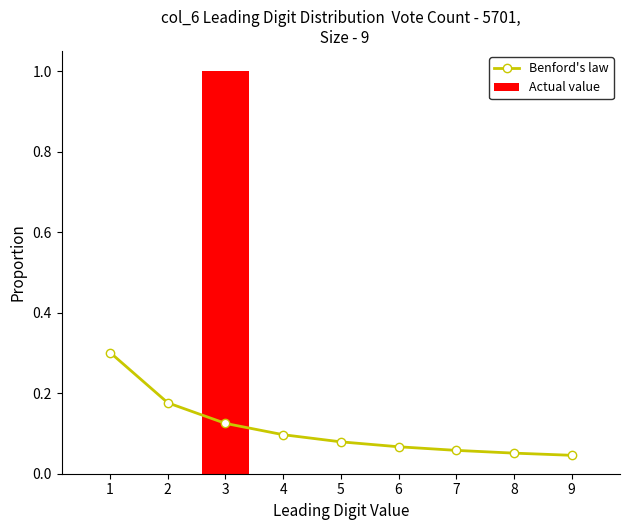

Which has a higher value, 9 or 3?

3